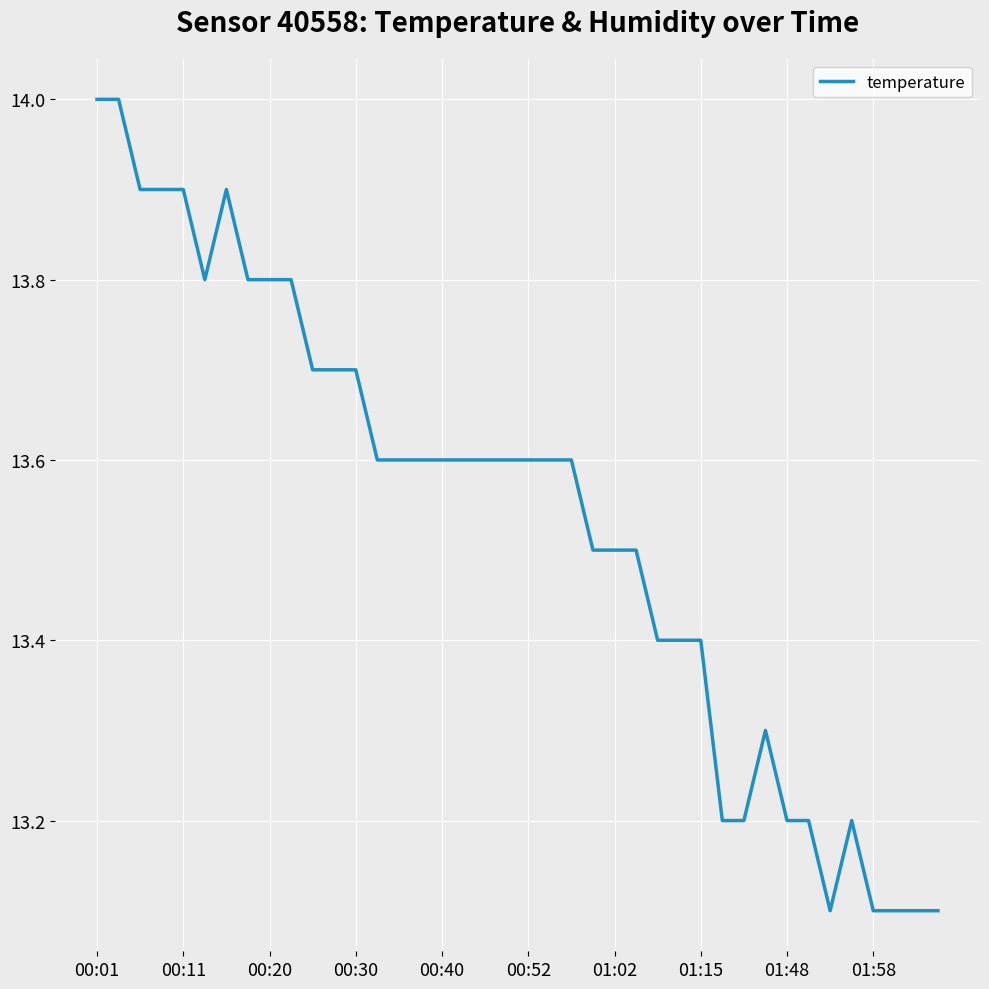

What is the smallest value displayed?

13.1